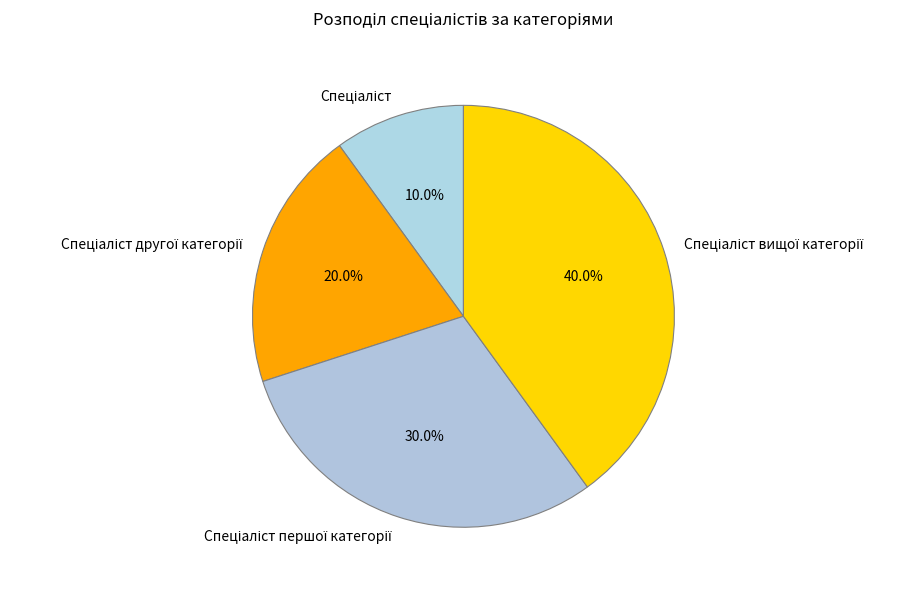

Is there a majority slice in this chart?

No